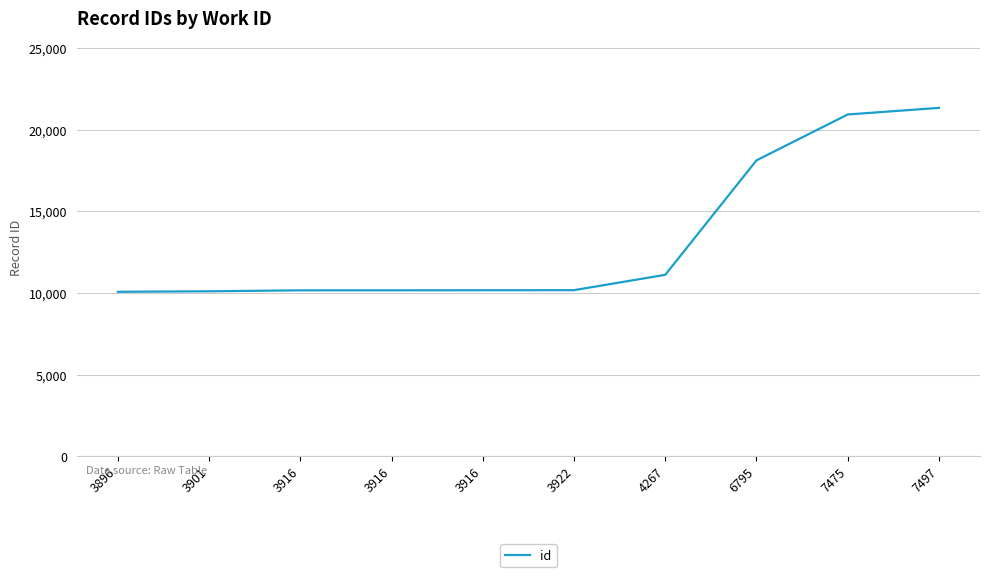

Where does the data first go above 10176?

4267